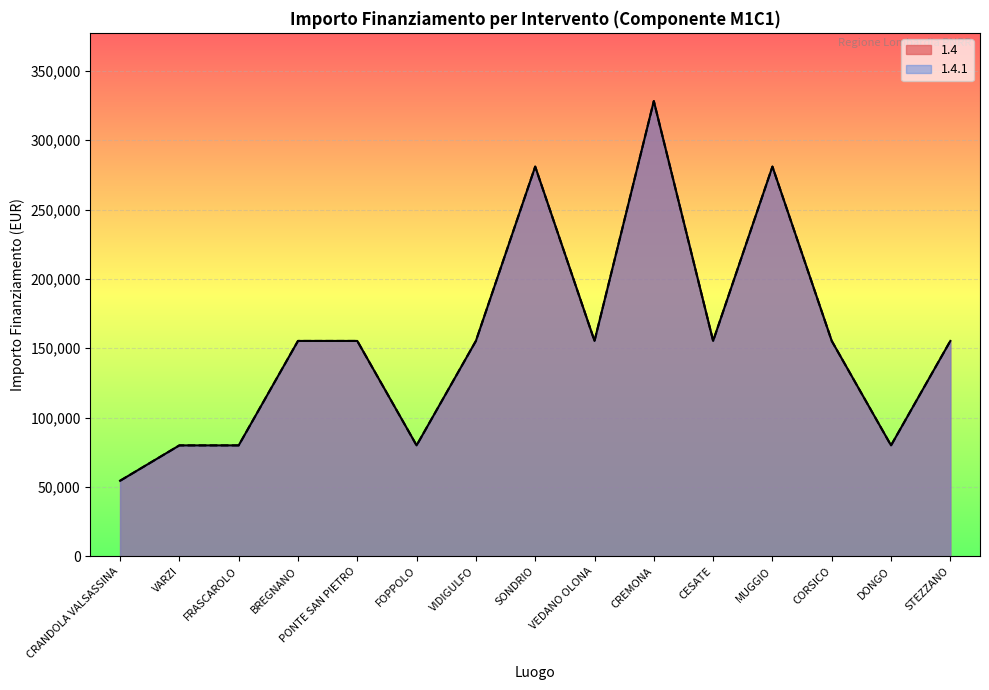

List the labels in order of 1.4 value, smallest first.

CRANDOLA VALSASSINA, VARZI, FRASCAROLO, FOPPOLO, DONGO, BREGNANO, PONTE SAN PIETRO, VIDIGULFO, VEDANO OLONA, CESATE, CORSICO, STEZZANO, SONDRIO, MUGGIO, CREMONA